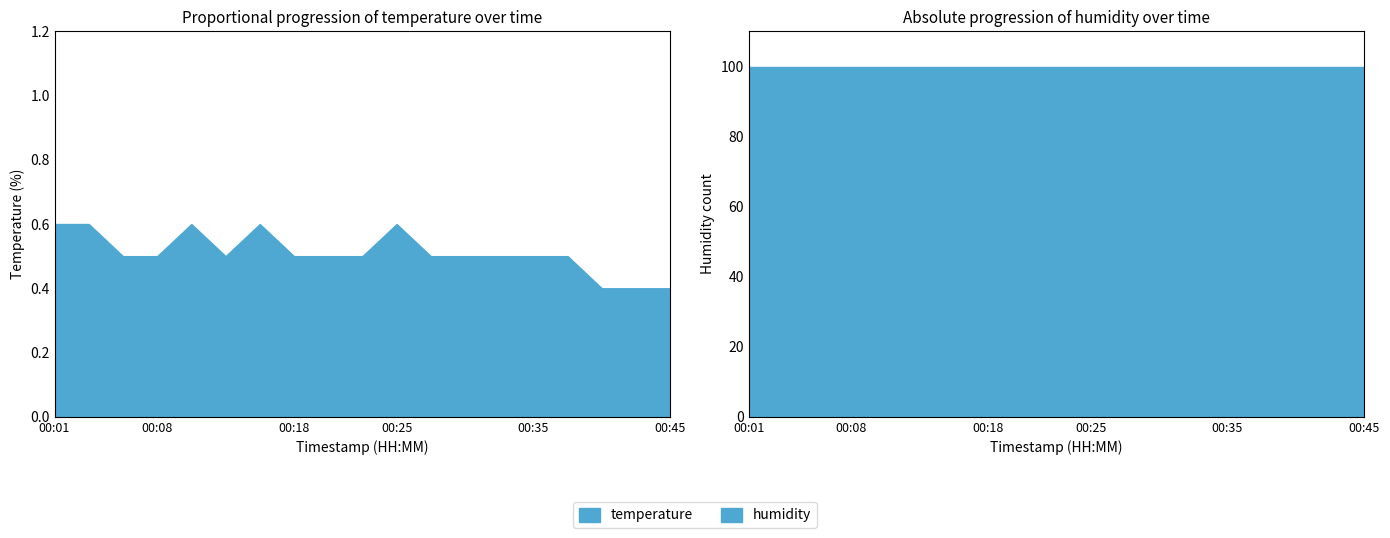

What is the average value of the humidity series?

99.9